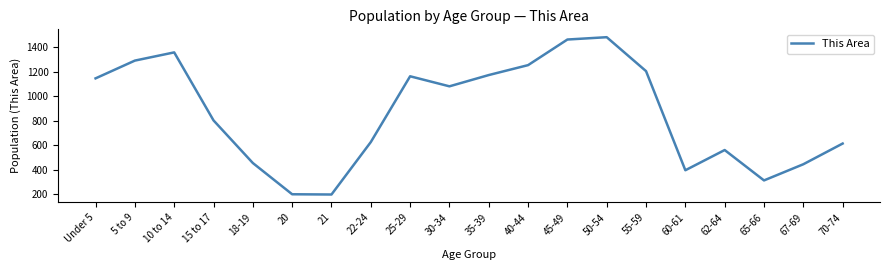

The value at Under 5 is 1145. True or false?

True